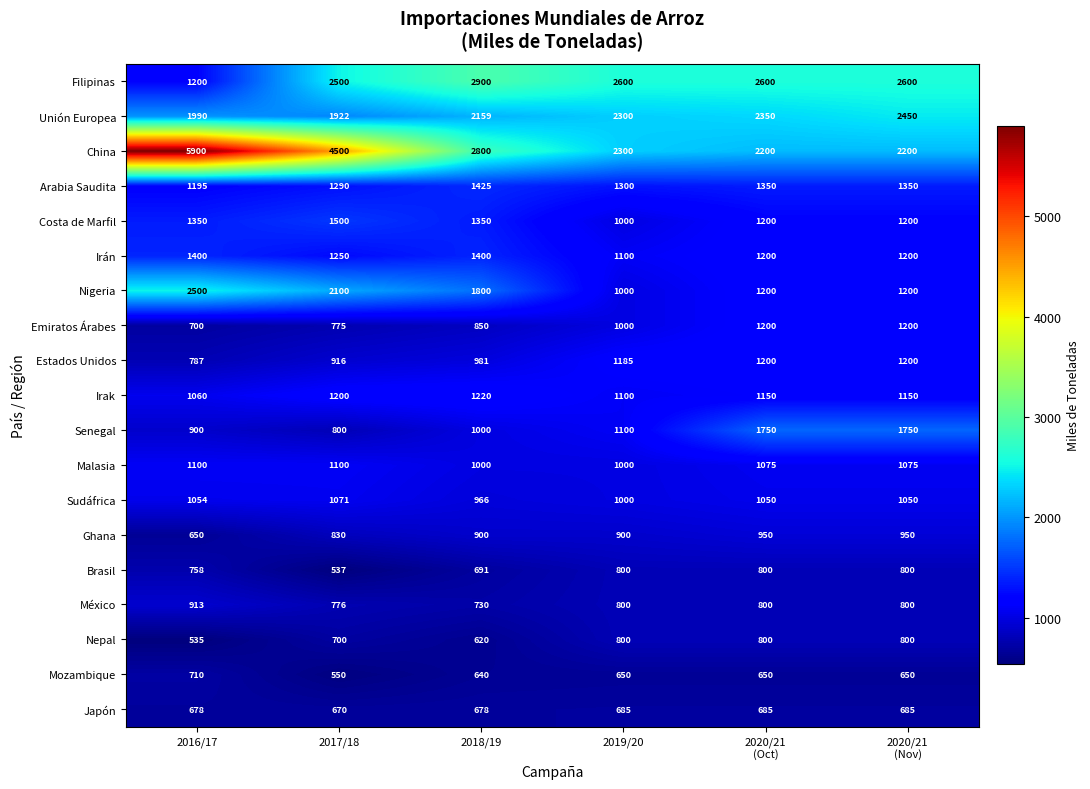

What is the sum of all Estados Unidos values?

6269